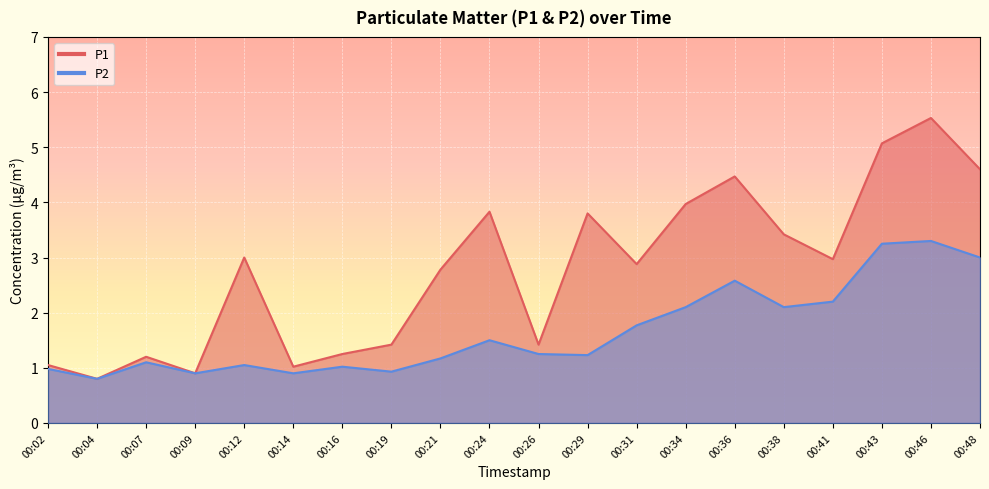

Between 00:02 and 00:41, which series saw the biggest shift?

P1